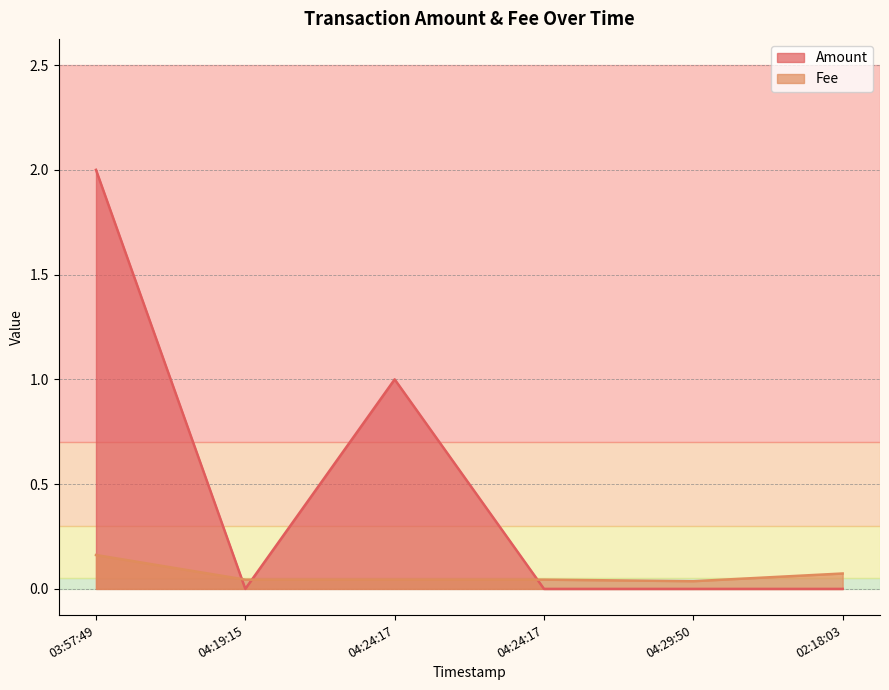

True or false: Fee and Amount cross at least once.

True